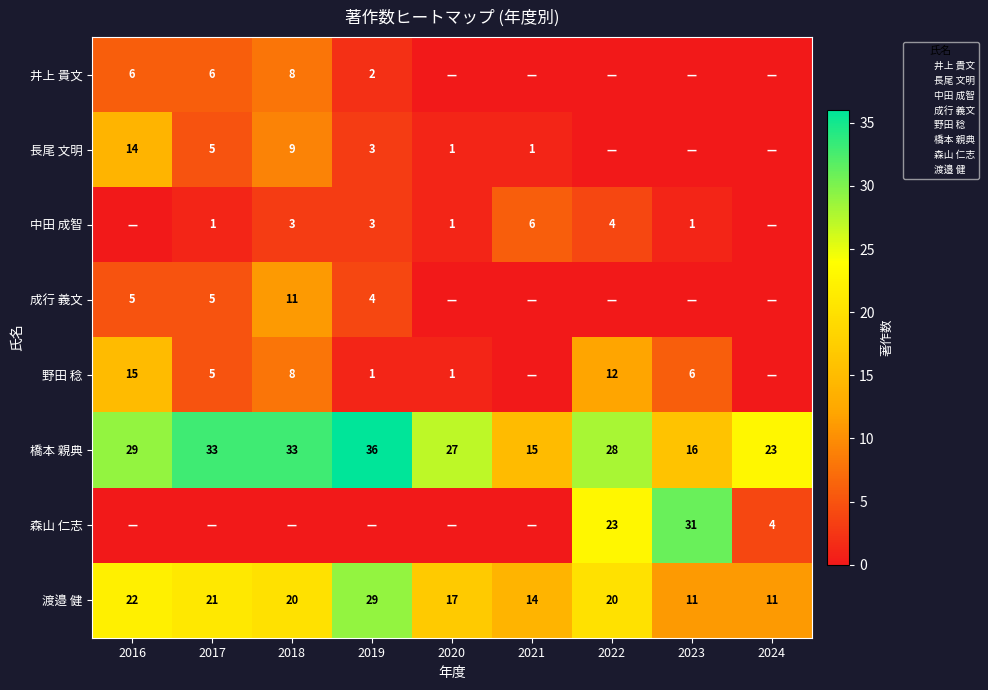

What is the sum of the 橋本 親典 values at 2023 and 2018?

49